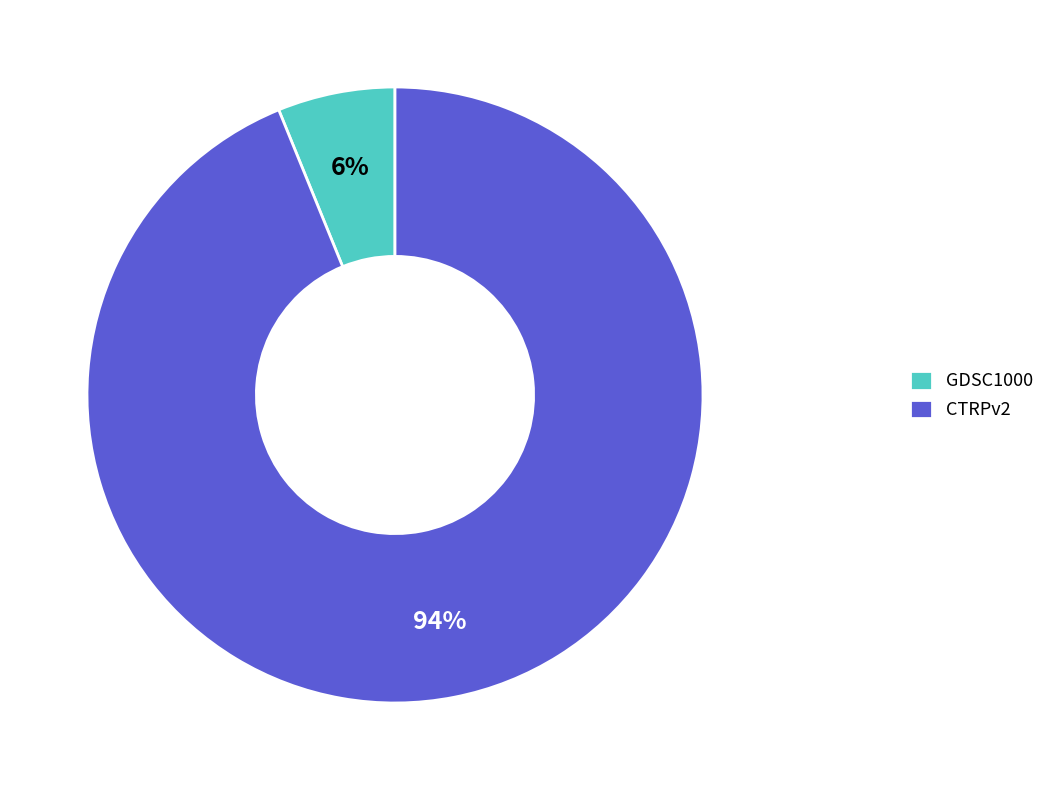

What is the largest slice in the pie chart?

CTRPv2